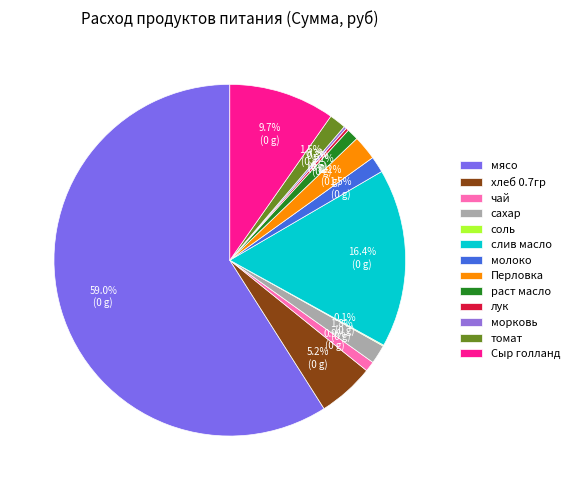

Which category has the biggest portion of the pie?

мясо